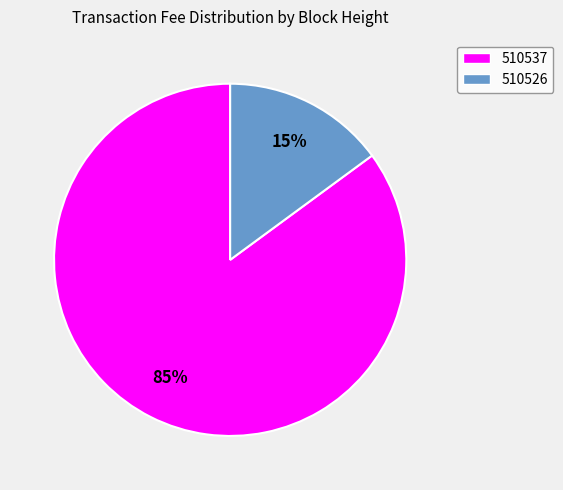

Do 510526 and 510537 together represent more than half of the pie?

Yes